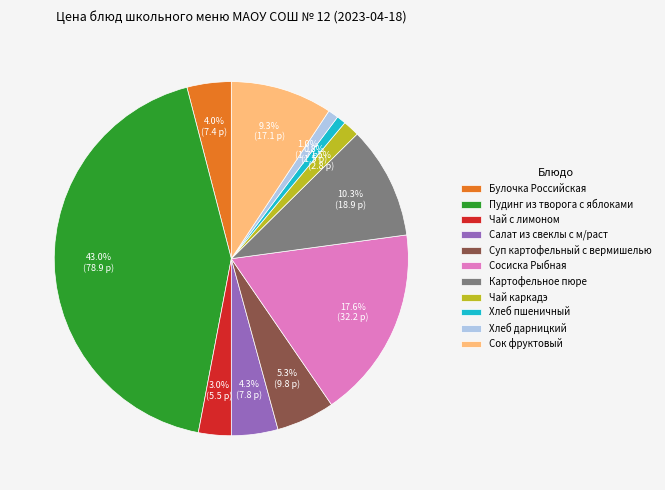

What percentage is NOT represented by Сок фруктовый?

90.7%